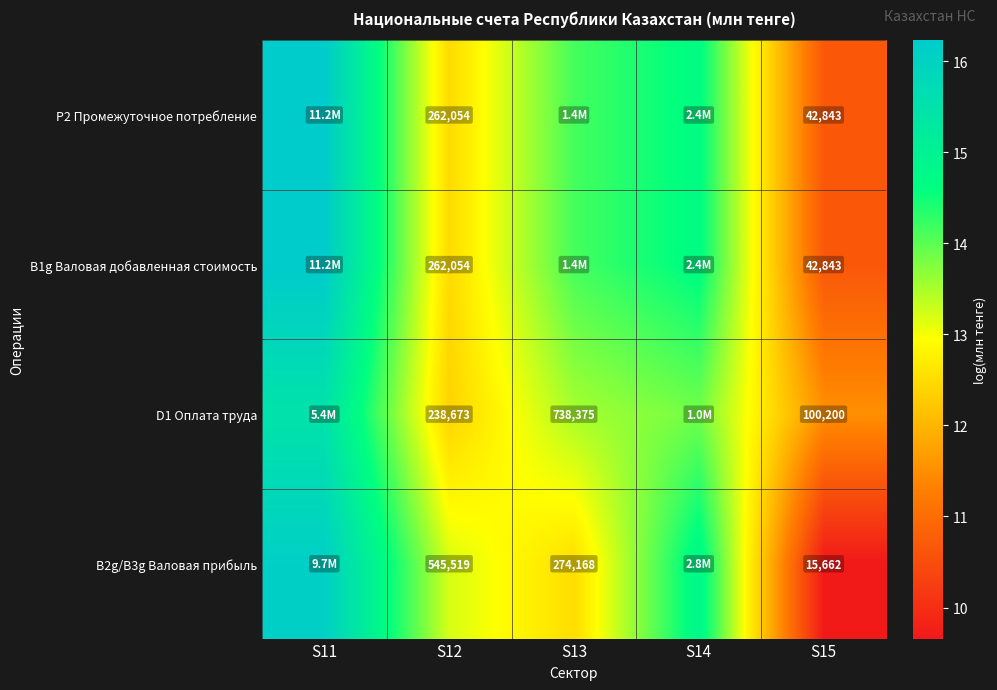

The B1g Валовая добавленная стоимость series shows 12.5 at S12. True or false?

True